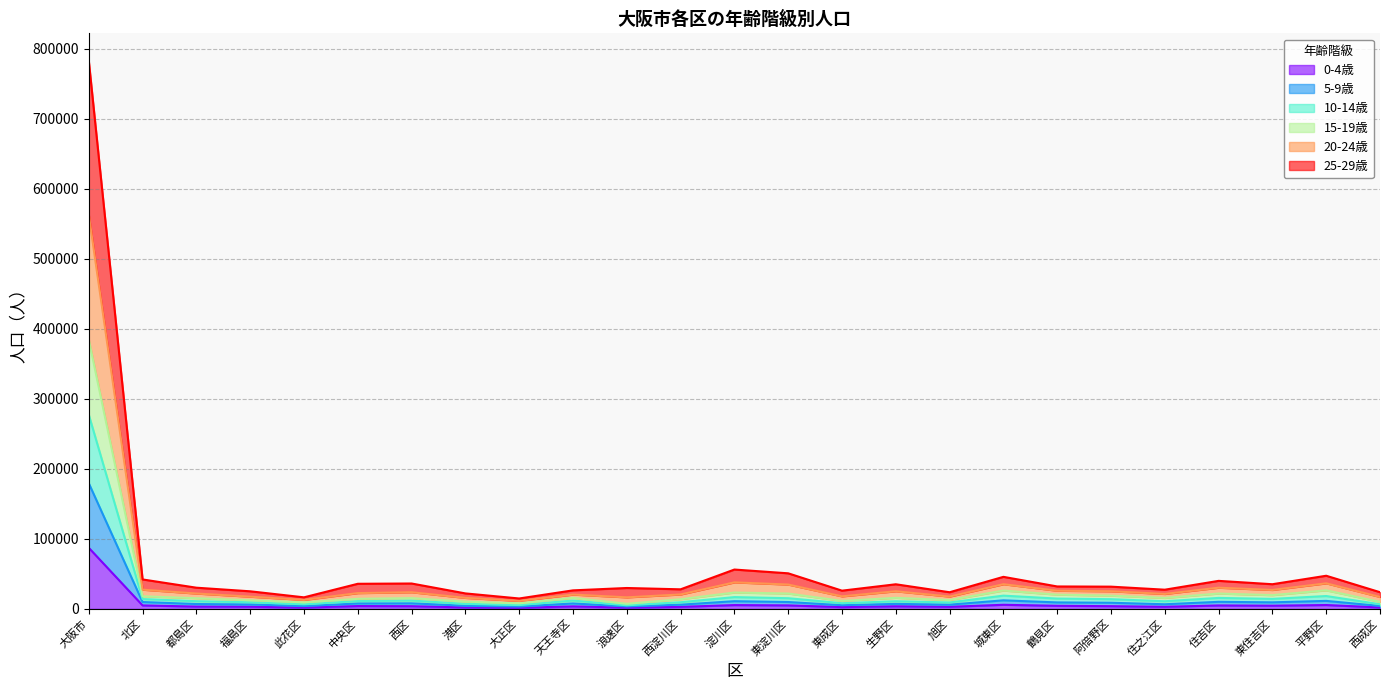

Which category has the highest value in the 0-4歳 series?

大阪市